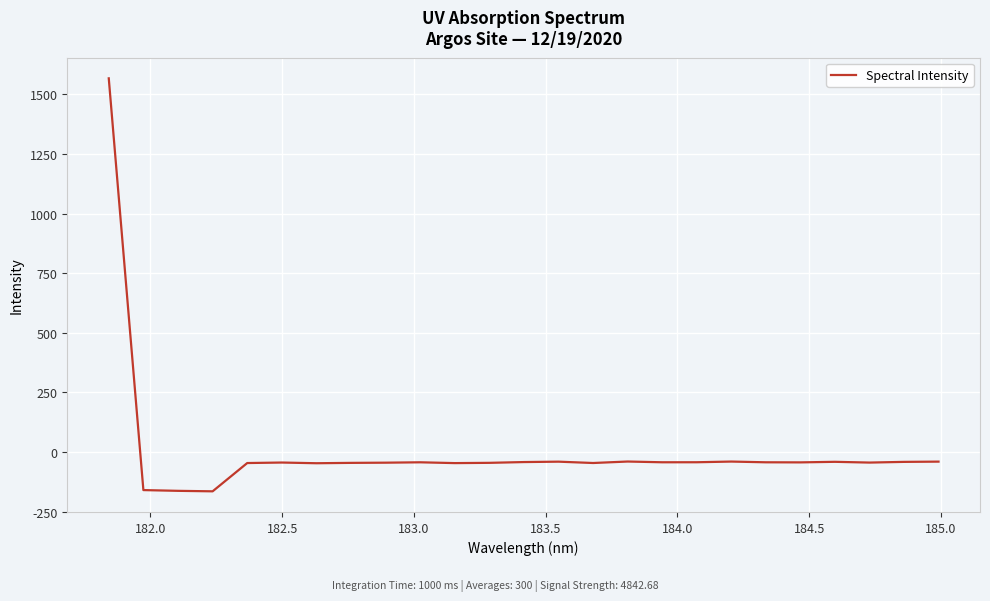

What is the difference between the maximum and minimum values?

1732.0